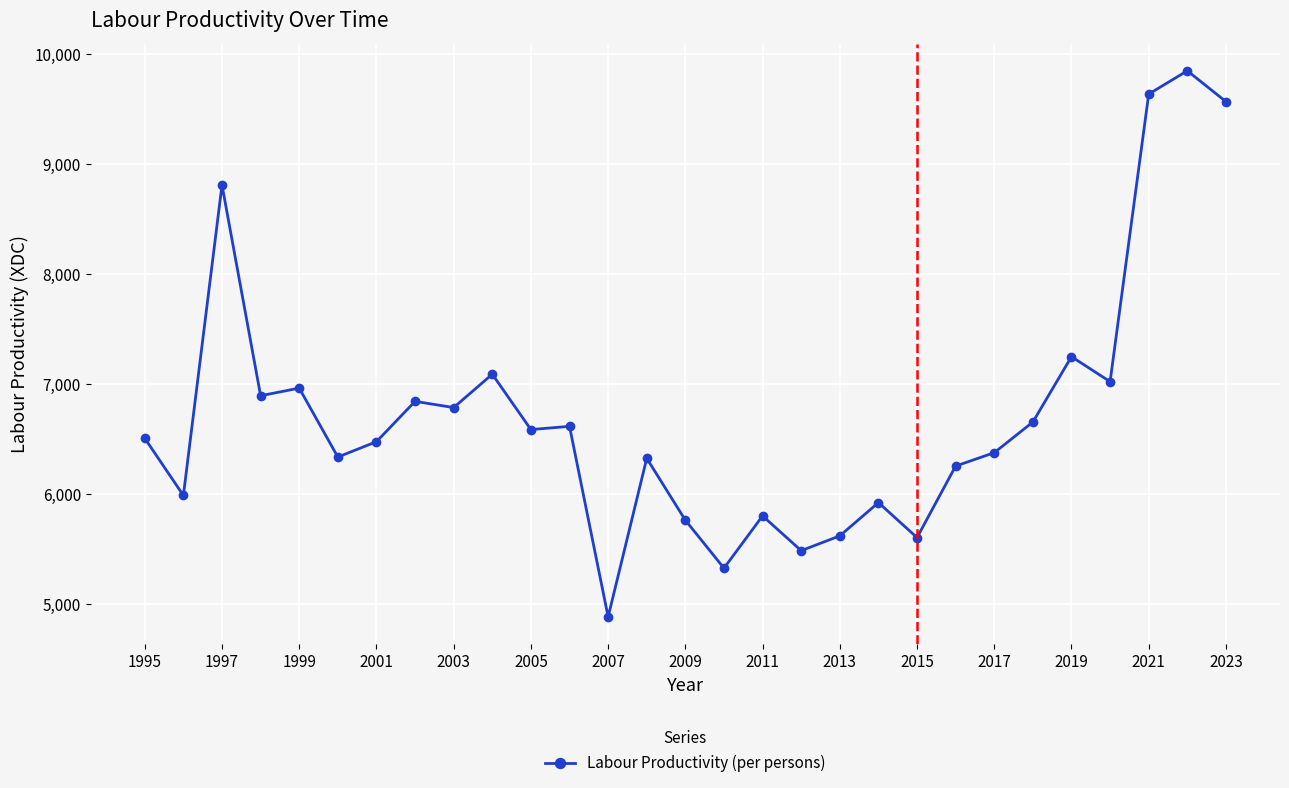

What is the greatest value displayed?

9850.2